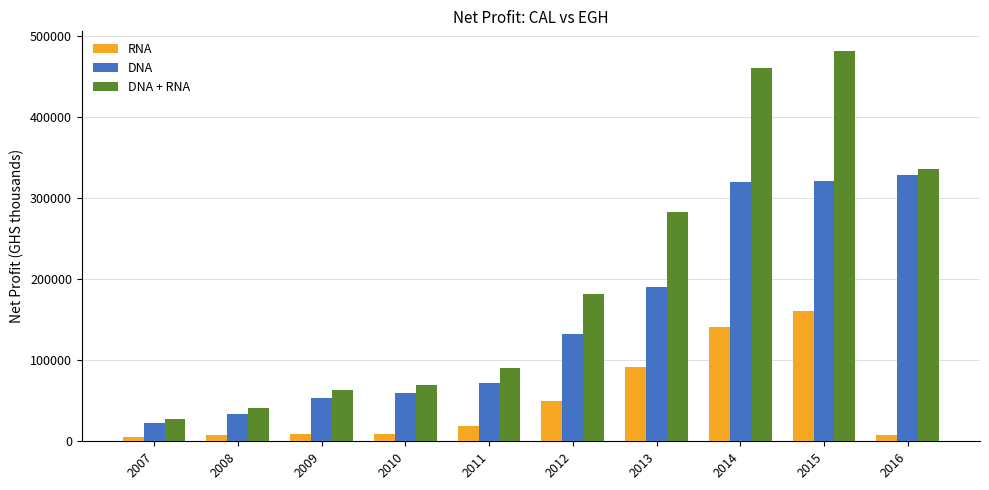

What is the sum of the RNA values at 2010 and 2013?

100820